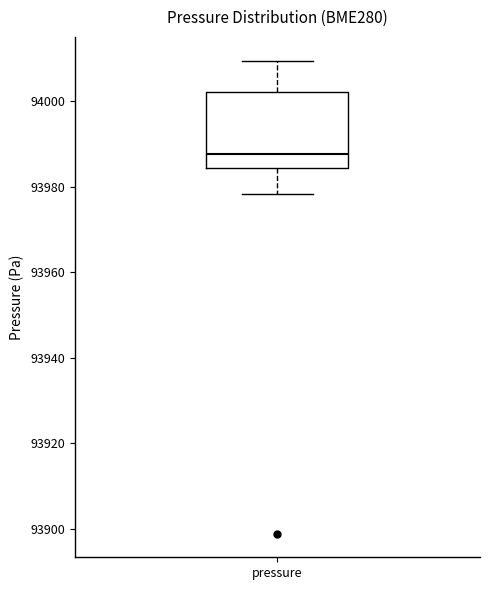

Read this box plot against the y-axis: the position of the median line, the range covered by the box, and the ends of both whiskers. The values are not printed on the chart, so give them approximately, as read against the axis.

median 93988, box 93984 to 94002, whiskers 93978 to 94010